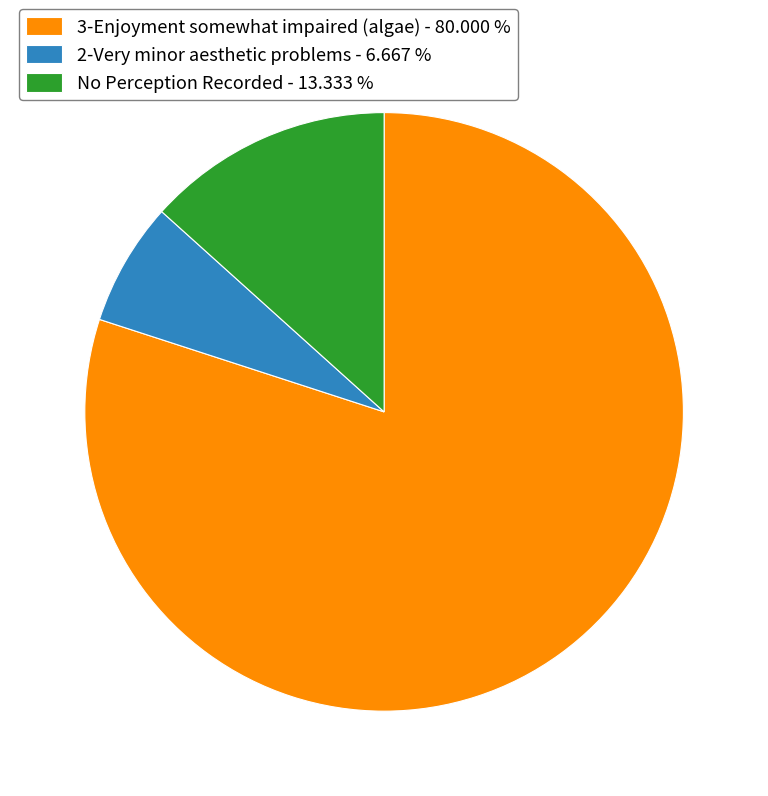

Count the number of slices in the pie.

3